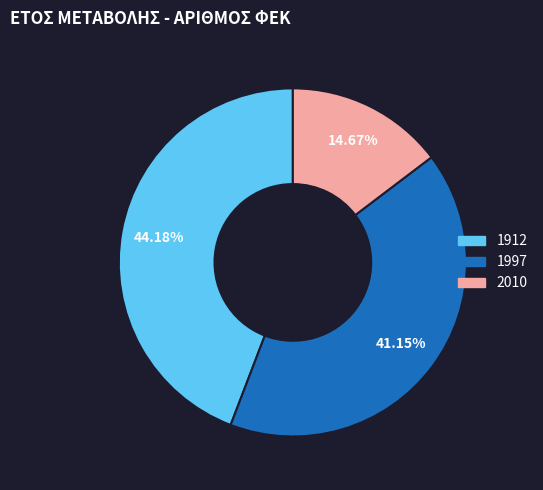

Count the number of slices in the pie.

3